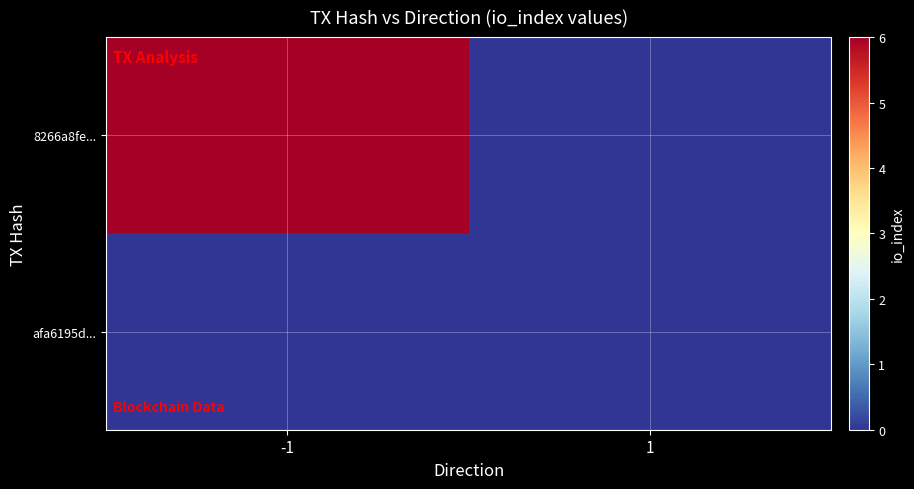

Which series has the widest spread of values?

8266a8fe...